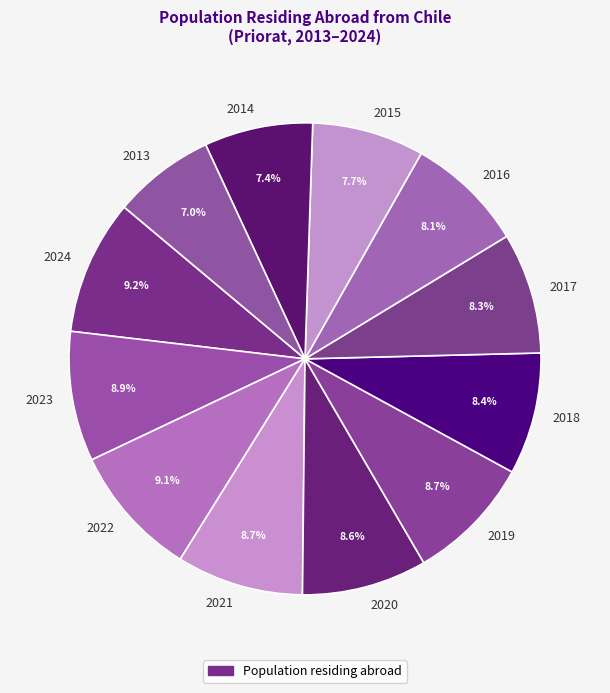

To the nearest percent, what portion does 2018 represent?

8%